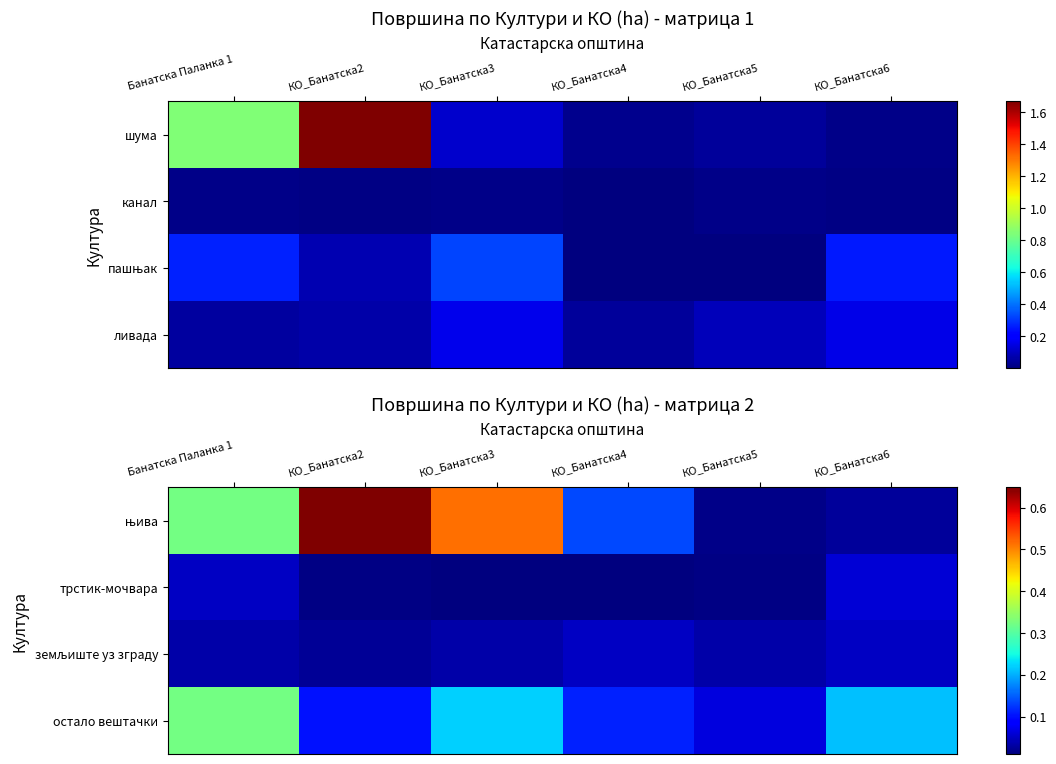

Is it true that трстик-мочвара equals 0.0 at Банатска Паланка 1?

True